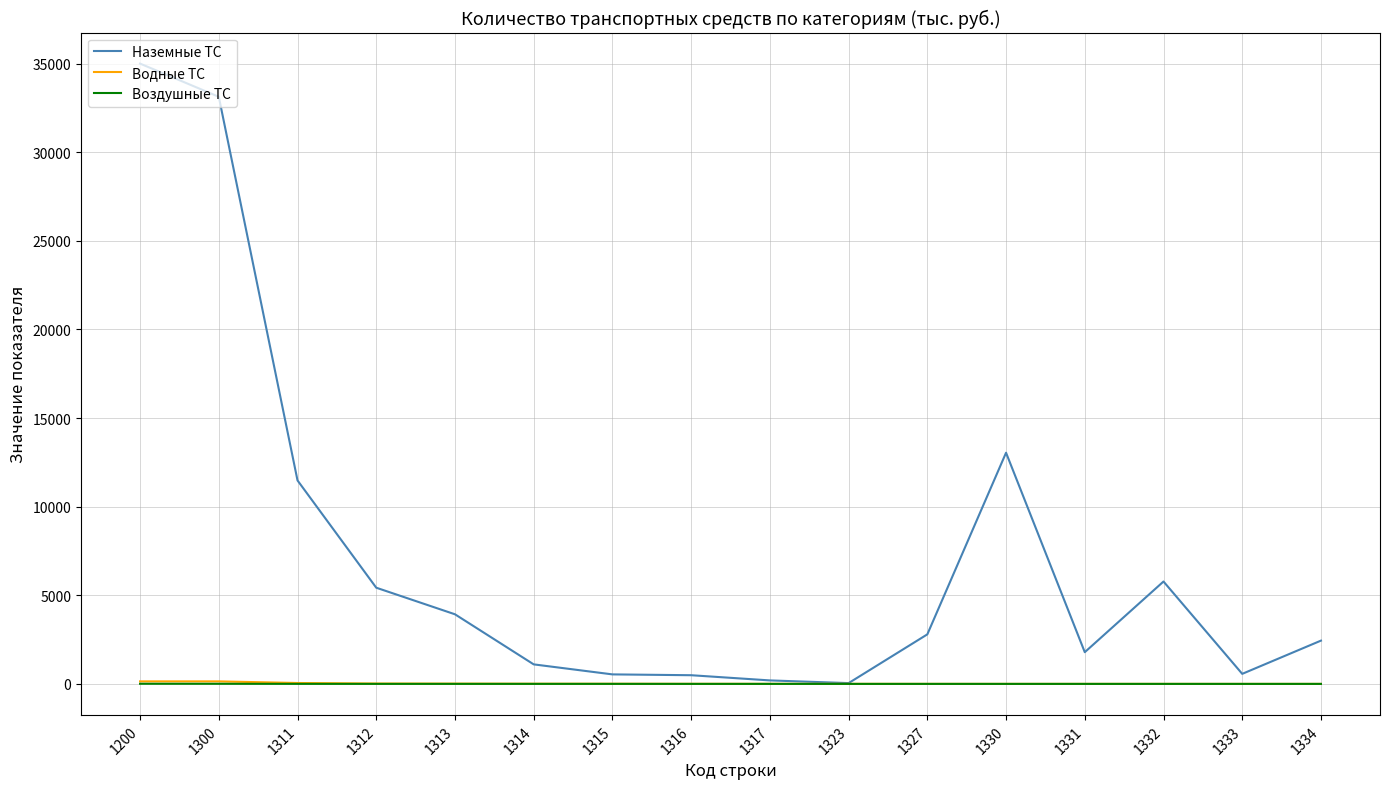

What is the greatest value displayed?

35001